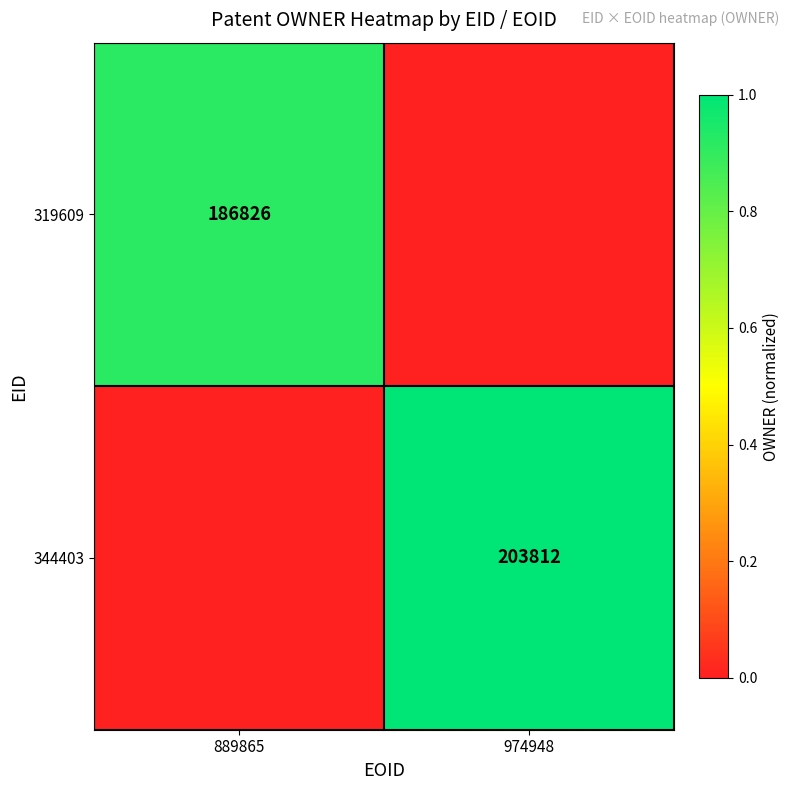

The value of 319609 at 889865 is 186826. True or false?

True